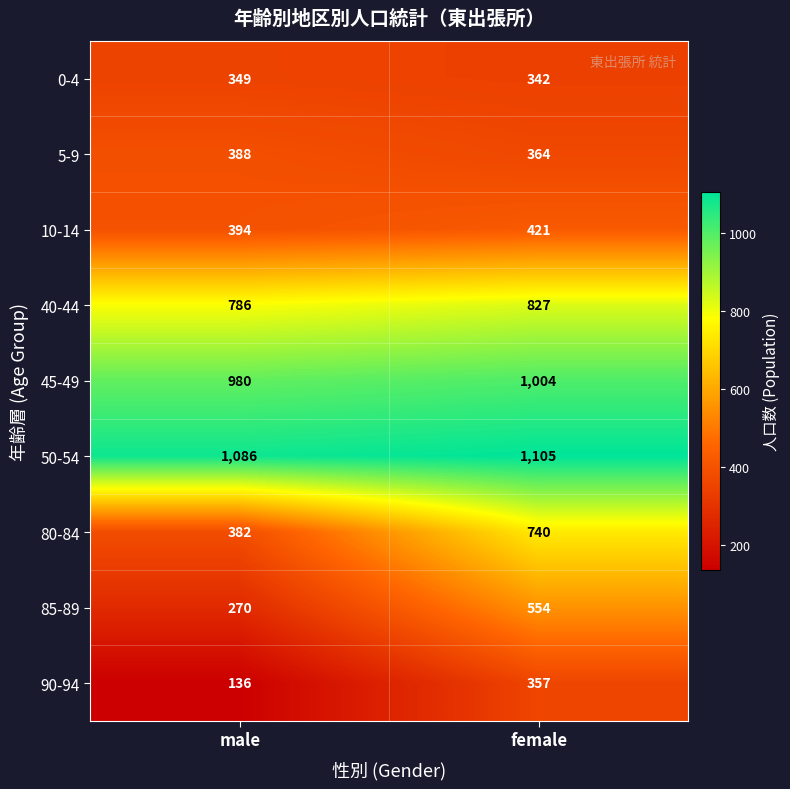

List the series in order of their peak value, lowest first.

0-4, 90-94, 5-9, 10-14, 85-89, 80-84, 40-44, 45-49, 50-54